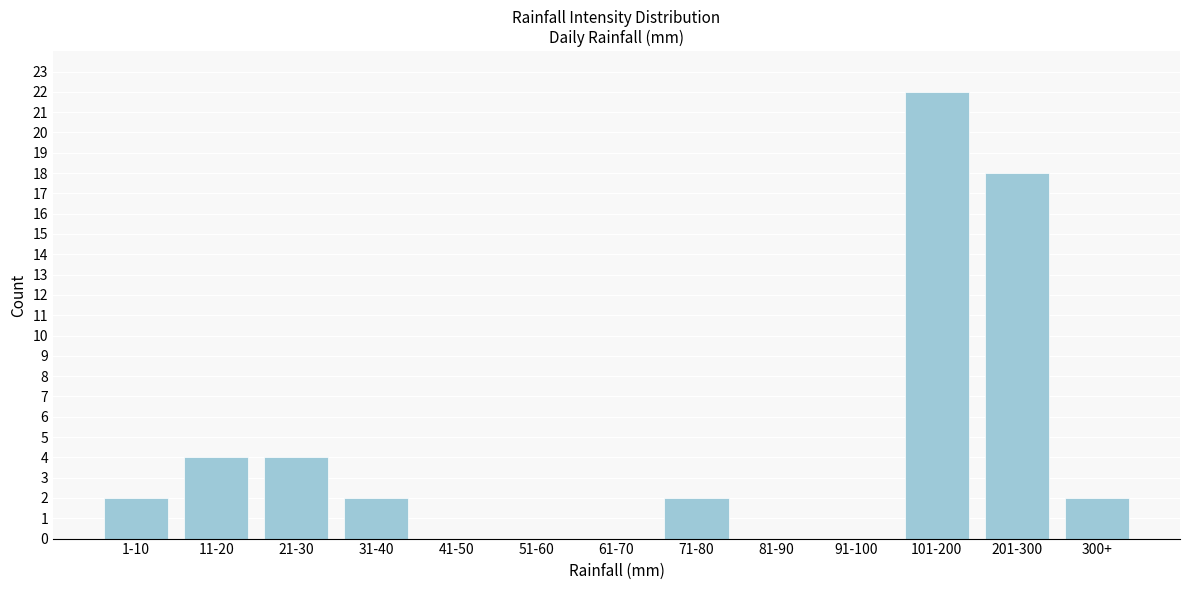

Reading right to left, extract all data points from this chart.

300+=2	201-300=18	101-200=22	91-100=0	81-90=0	71-80=2	61-70=0	51-60=0	41-50=0	31-40=2	21-30=4	11-20=4	1-10=2